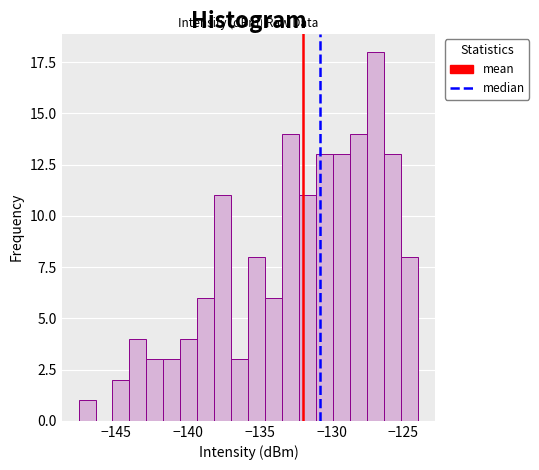

Around what value on the x-axis is the tallest bar? Give the approximate position of its centre, as read against the axis.

-127.0